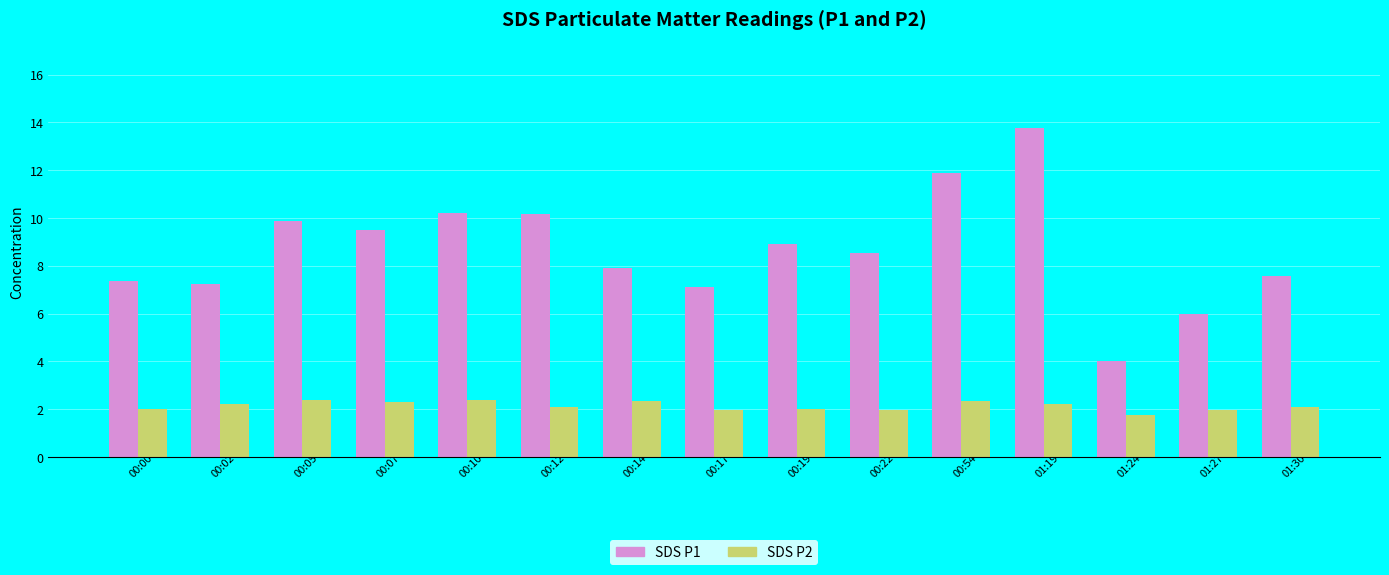

Which series changed the most between 00:07 and 00:17?

SDS P1